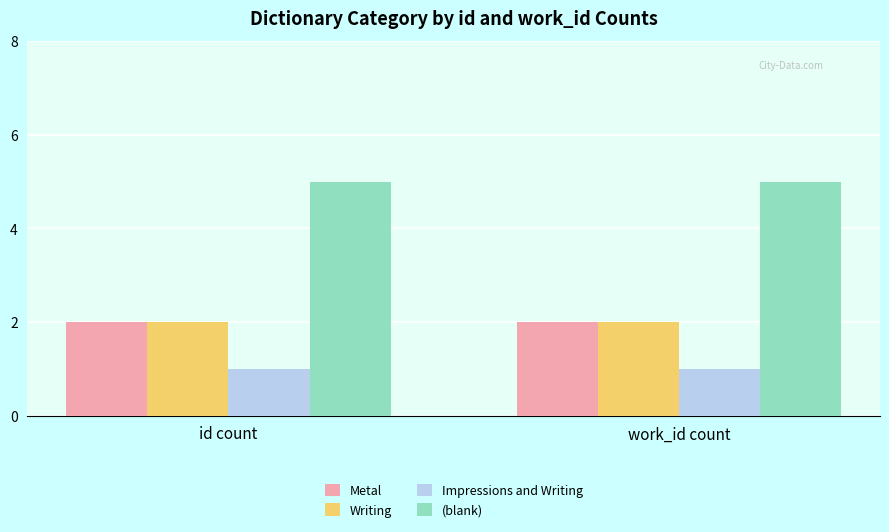

What is the average value of the Impressions and Writing series?

1